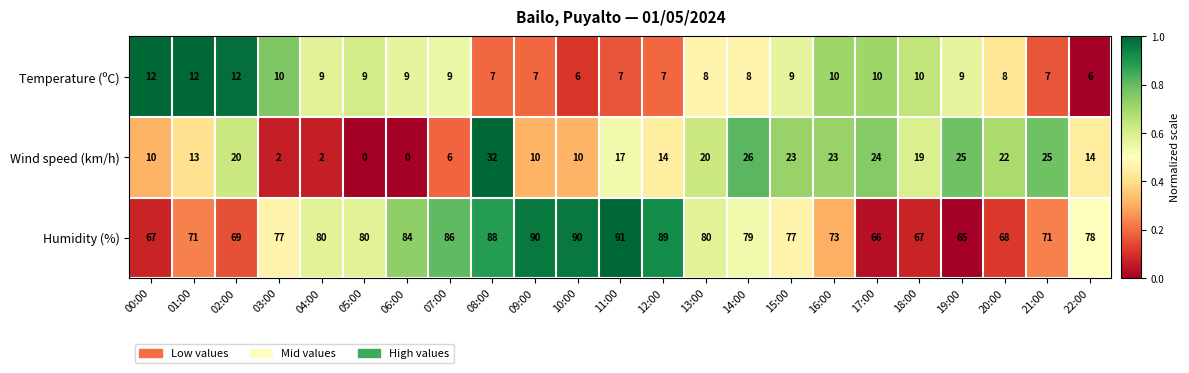

At how many categories does at least one series exceed 0?

23